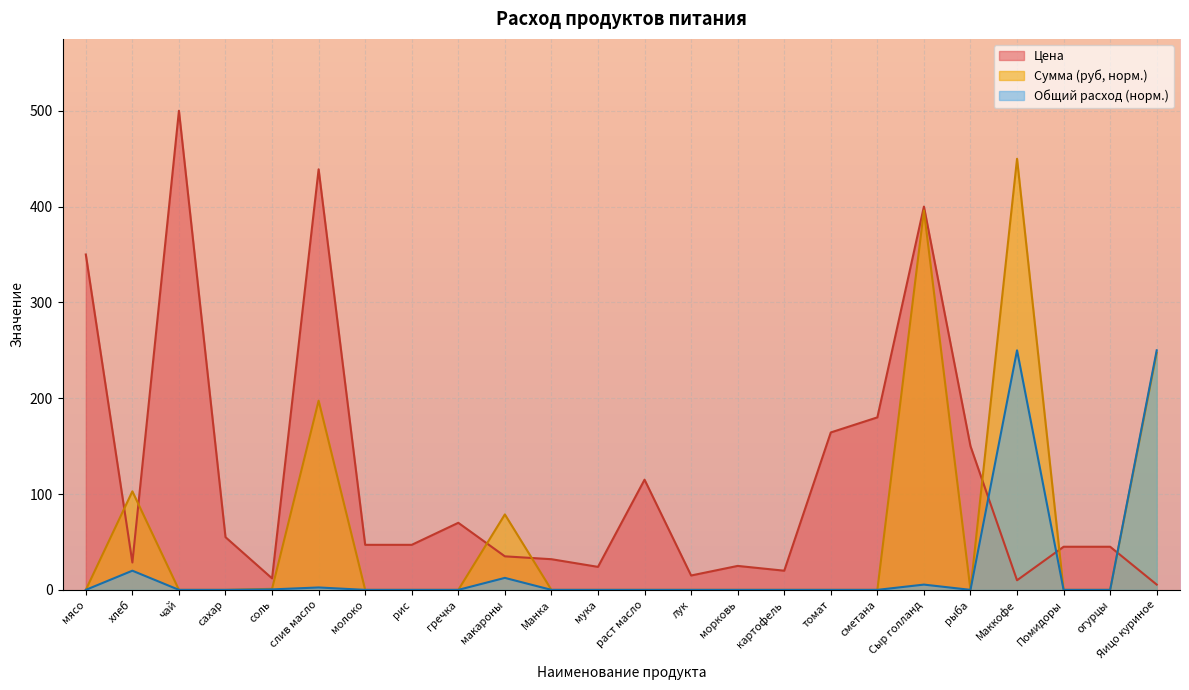

Where is the first local minimum for Сумма (руб)?

рыба